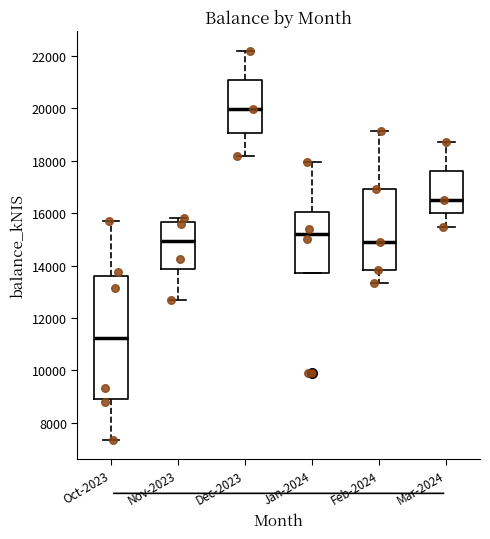

Which box has the lowest median line?

Oct-2023